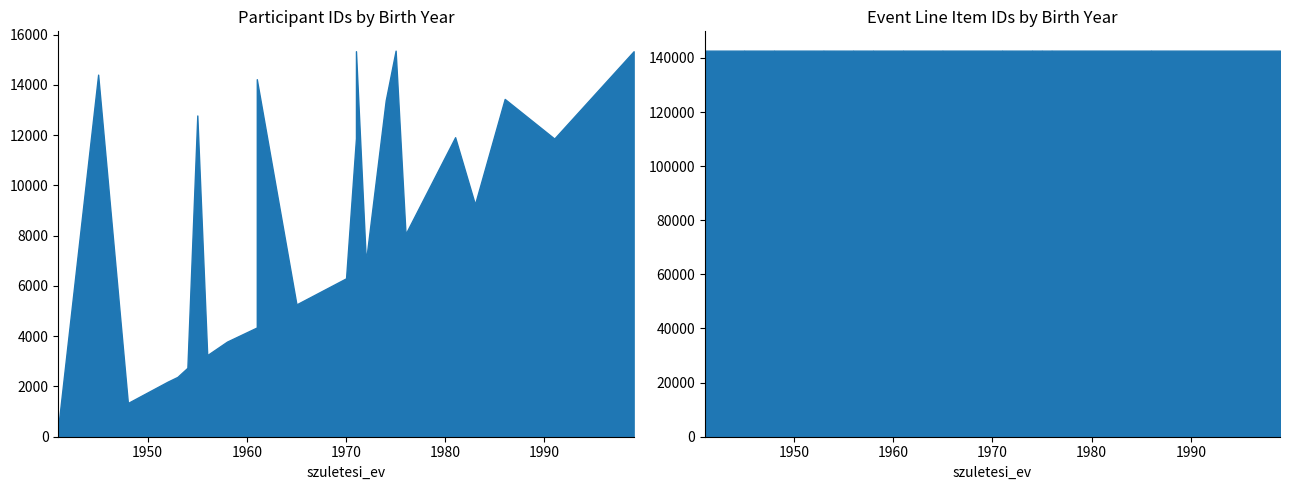

What is the smallest value displayed?

472